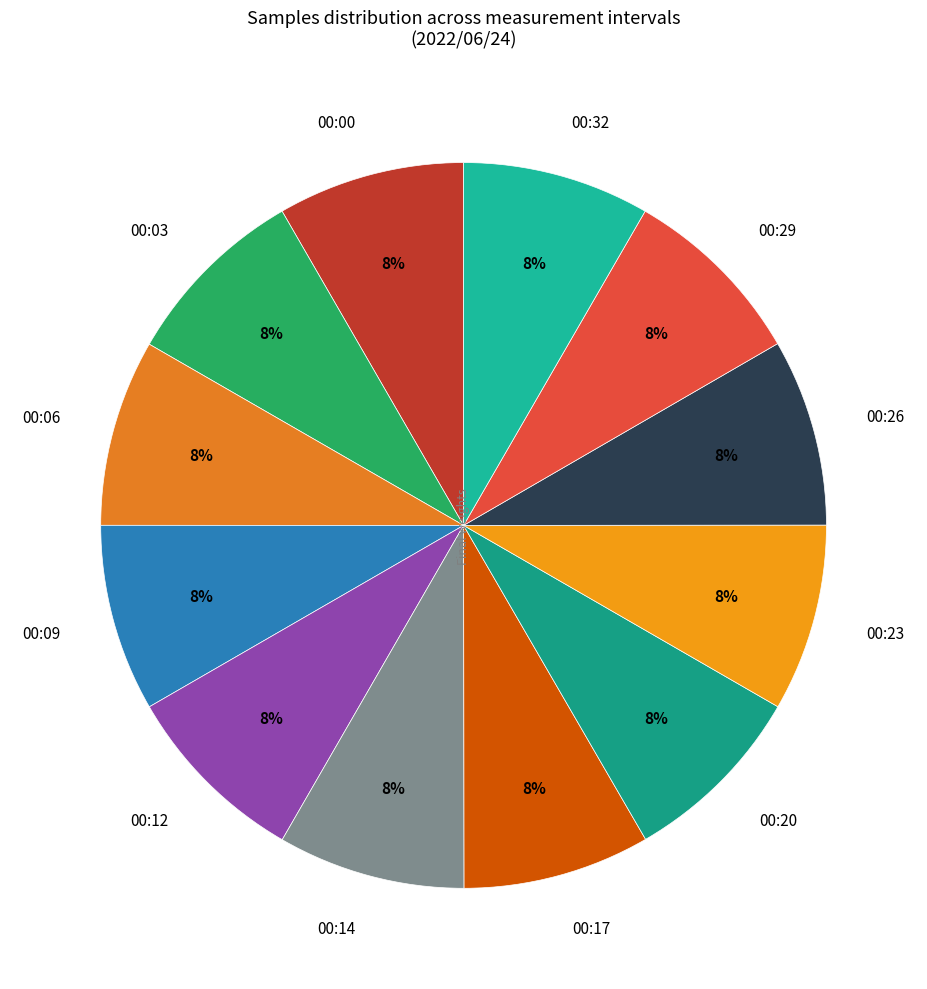

What percentage is the 00:23 slice, to the nearest percent?

8%